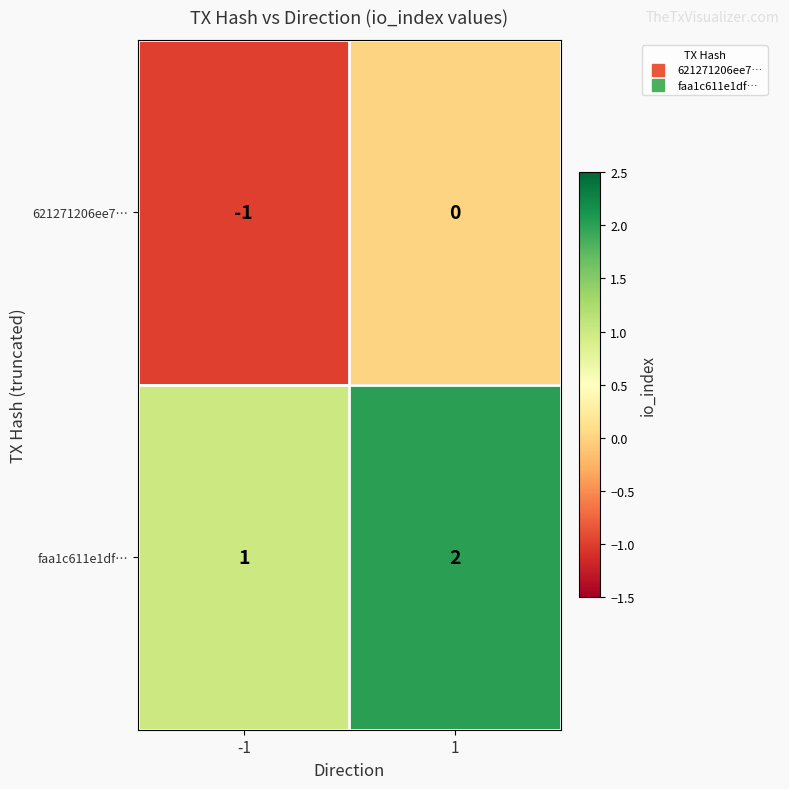

How many values in the faa1c611e1df… series are below 2?

1